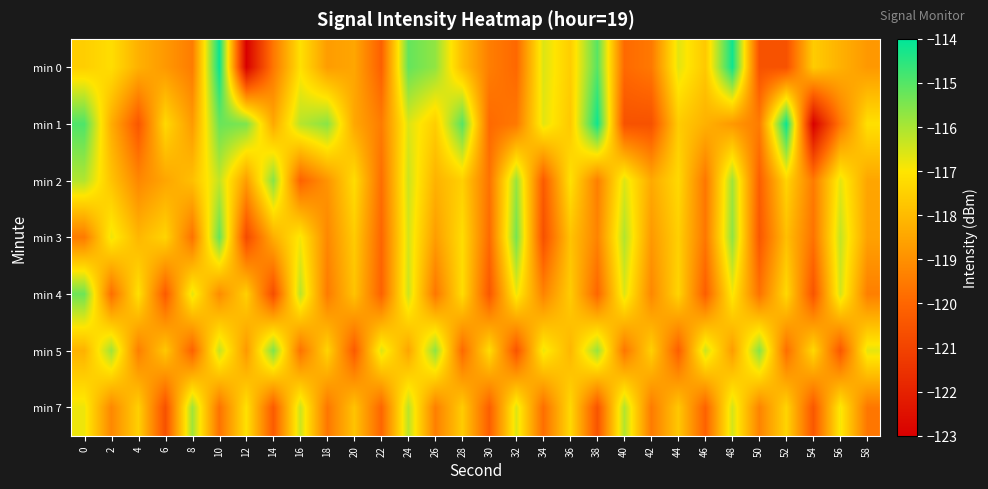

What is the total value across all series at 4?

-830.0